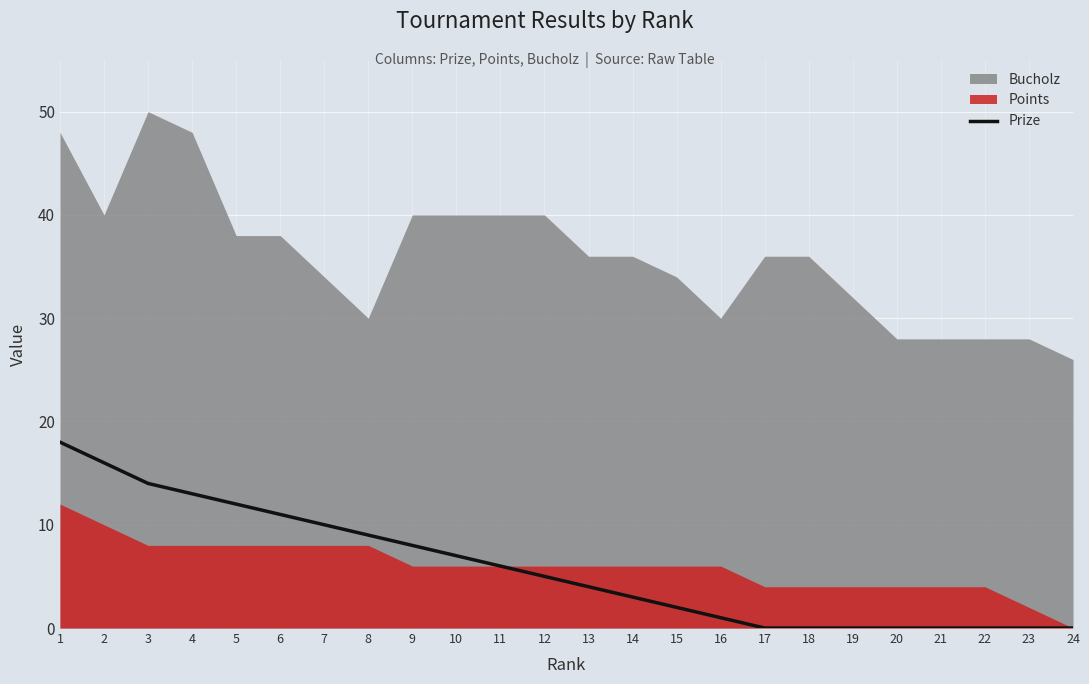

How many values are below 5?

12